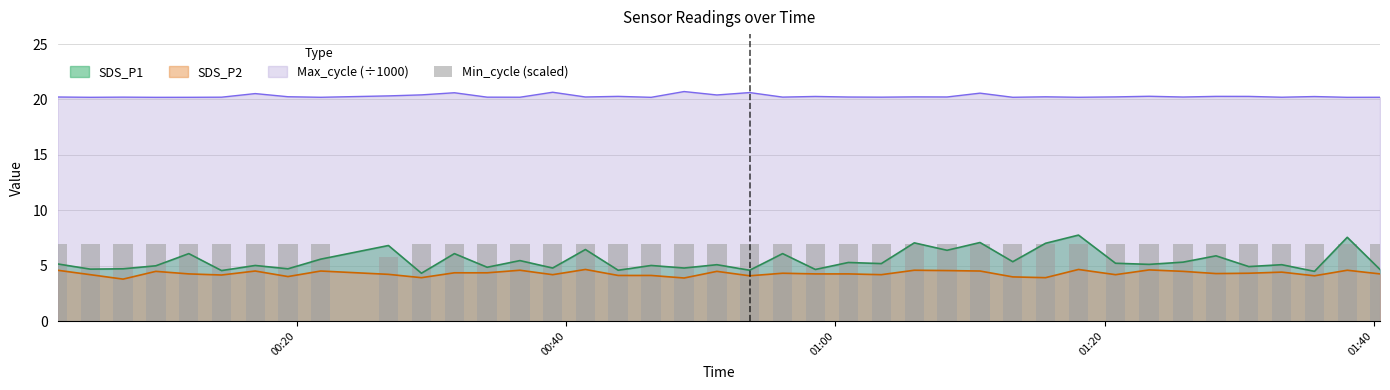

What is the minimum value for SDS_P1?

4.3